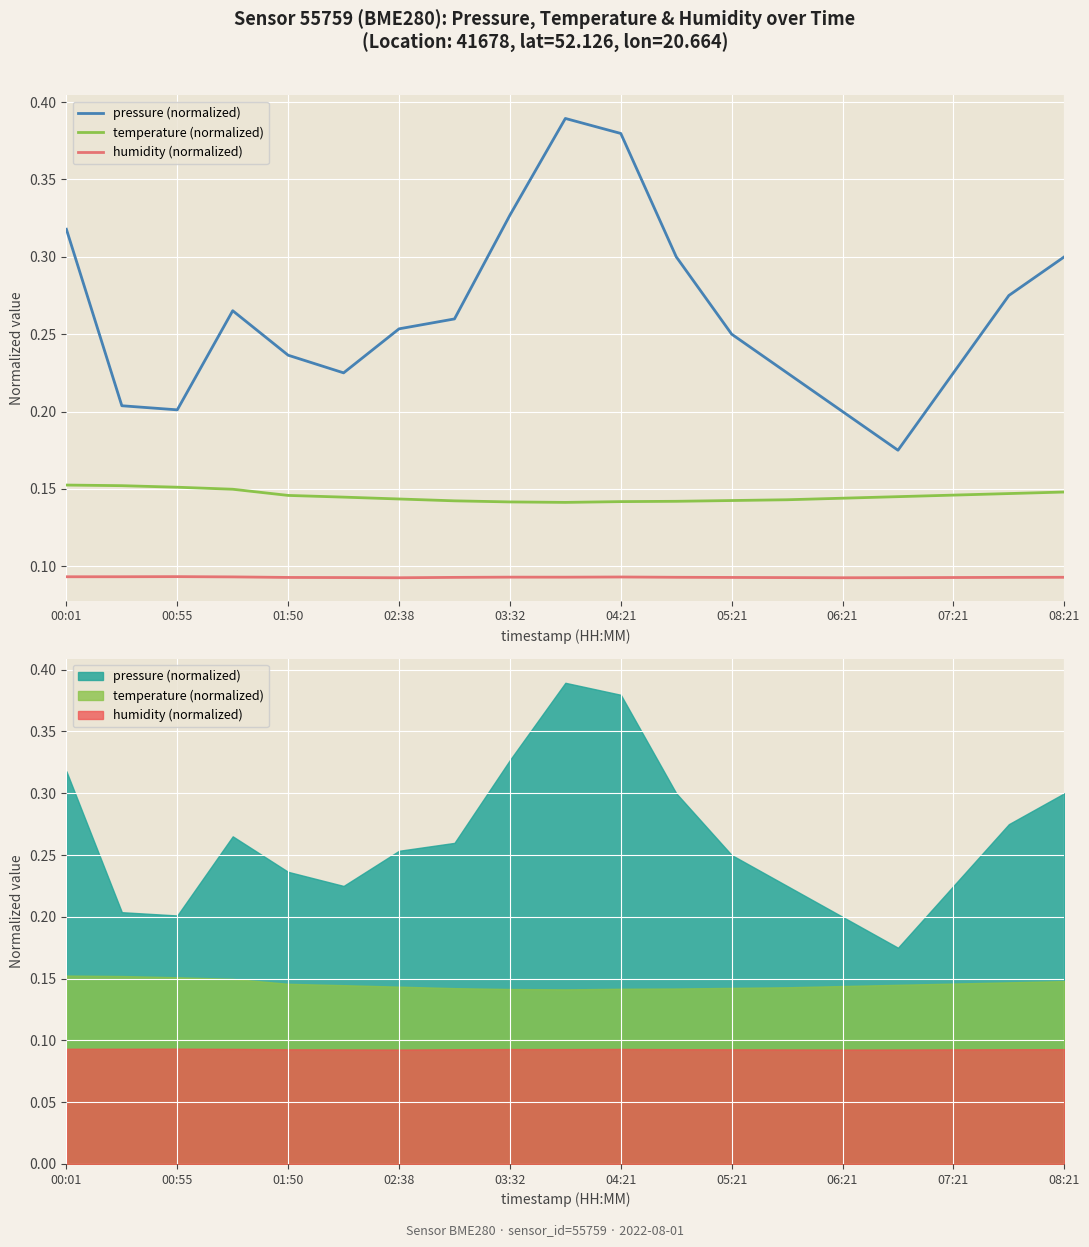

The value of temperature (normalized) at 05:21 is 0.1. True or false?

True